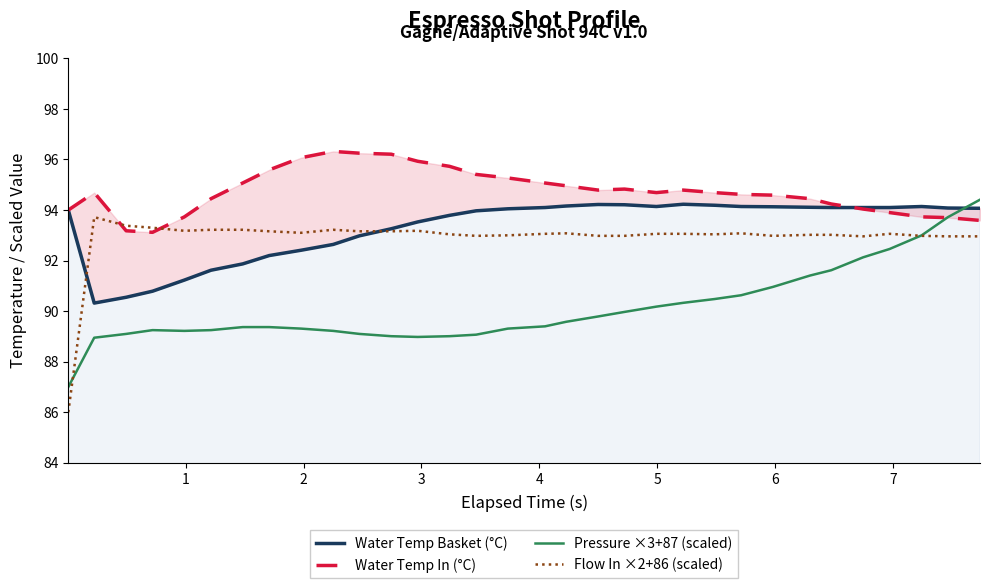

What are all the series names shown in the legend?

Water Temp Basket (°C), Water Temp In (°C), Pressure ×3+87 (scaled), Flow In ×2+86 (scaled)